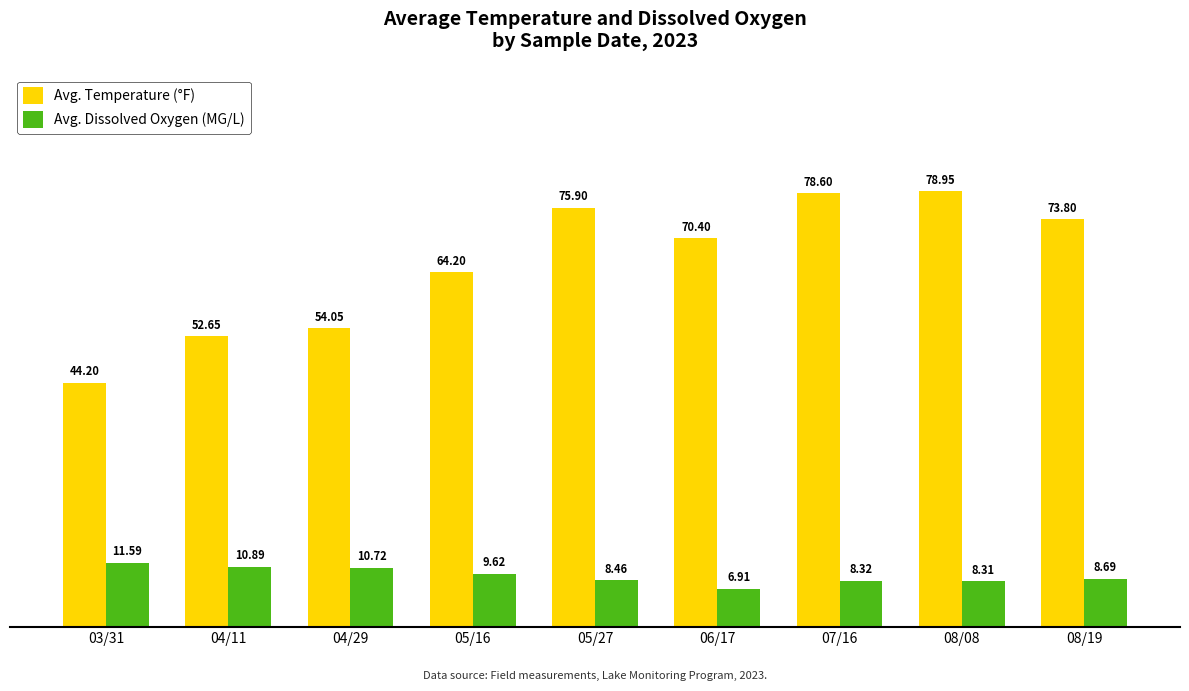

List the series in order of their overall mean, lowest first.

Avg. Dissolved Oxygen (MG/L), Avg. Temperature (°F)